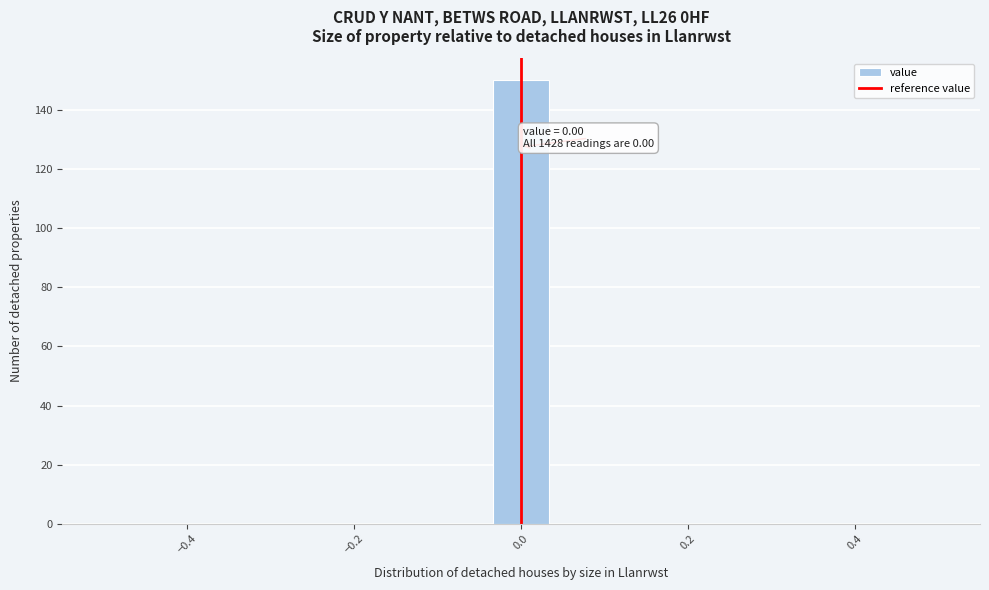

Read against the x-axis, roughly where is the centre of the tallest bar?

0.00